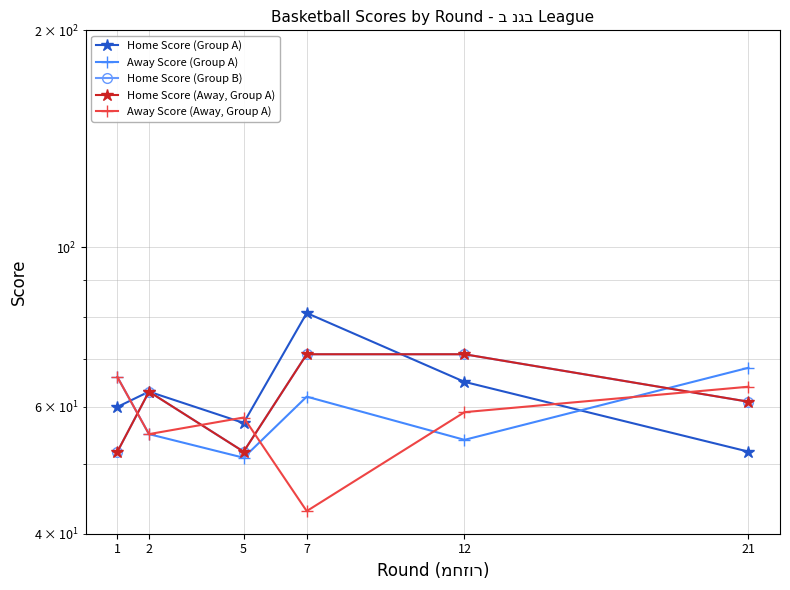

How many lines are shown in the chart?

5